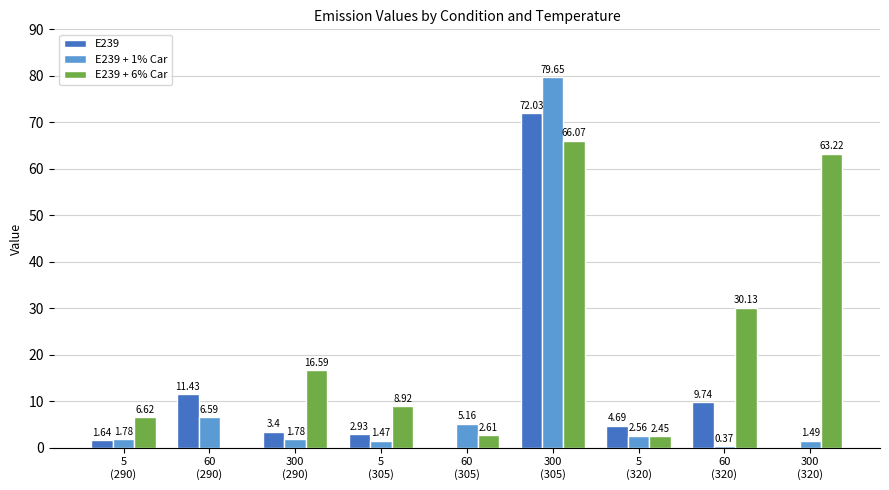

What is the sum of all E239 + 6% Car values?

196.6